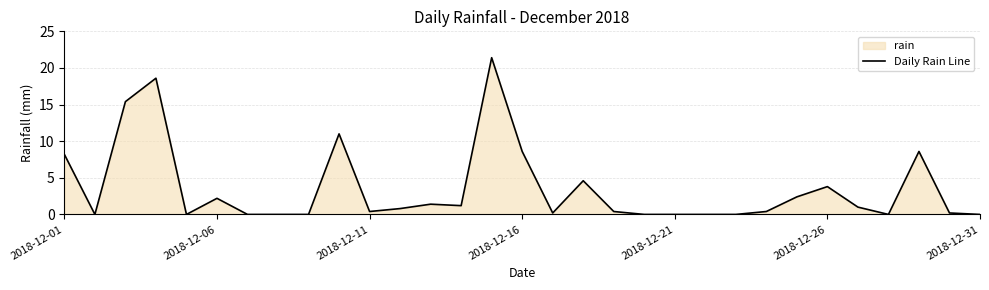

Does the chart have visible grid lines?

Yes